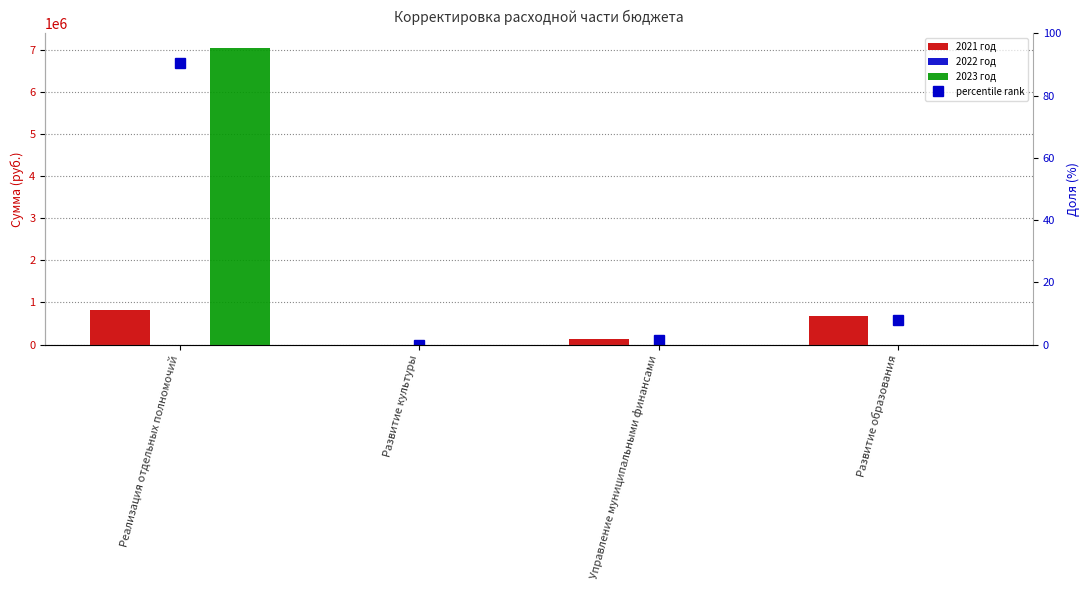

Reading left to right, transcribe all the data shown in this chart.

2021 год: 822551.4	0.0	133885.6	686951.0
2022 год: 0.0	0.0	0.0	0.0
2023 год: 7040088.0	0.0	0.0	0.0